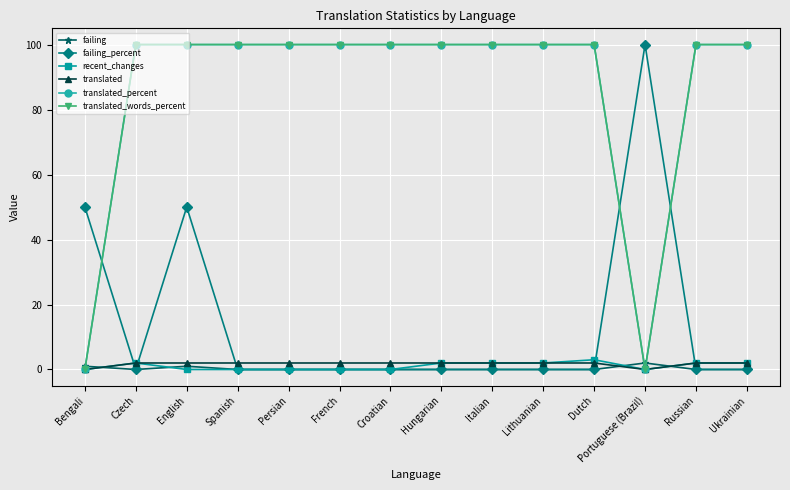

True or false: translated_percent and recent_changes intersect in this chart.

False